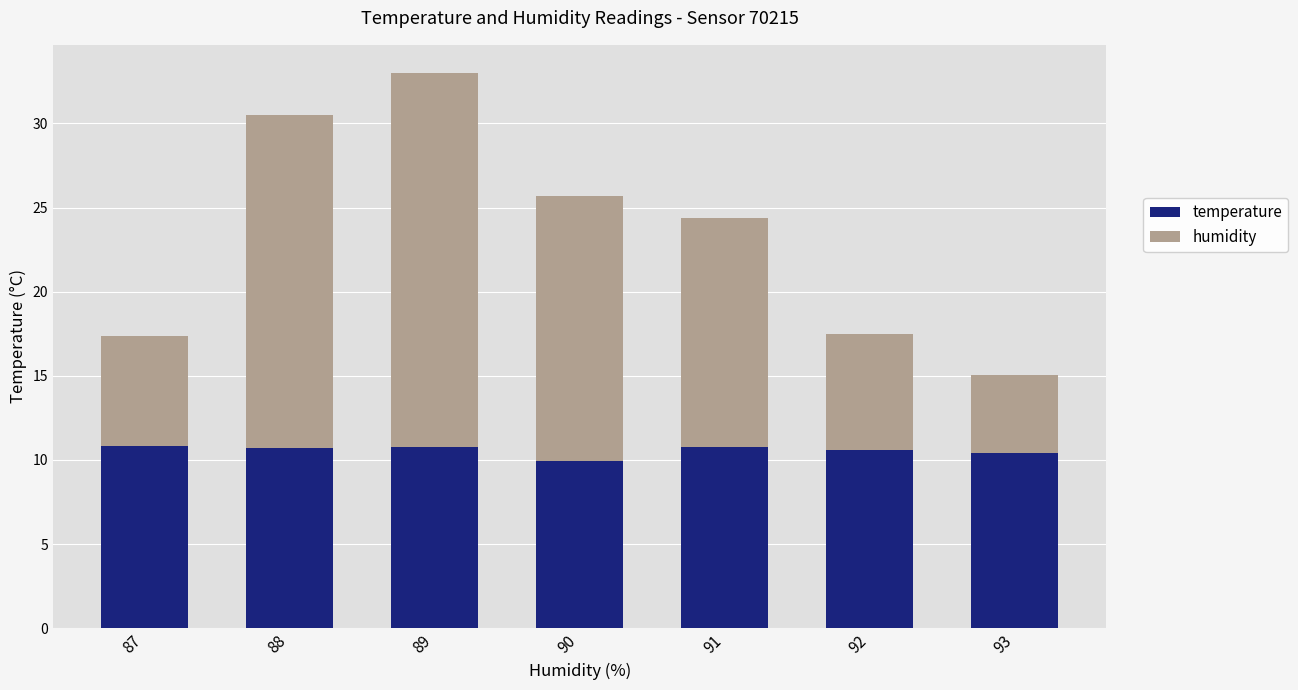

What is the sum of the temperature values at 91 and 88?

21.5